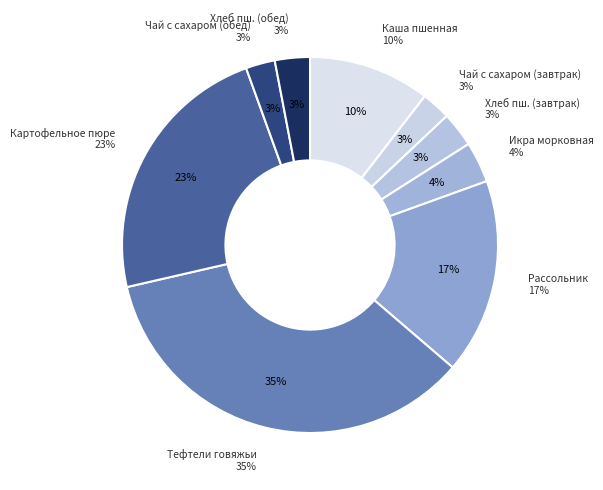

Which has a higher value, Рассольник Ленинградский or Хлеб пшеничный (завтрак)?

Рассольник Ленинградский